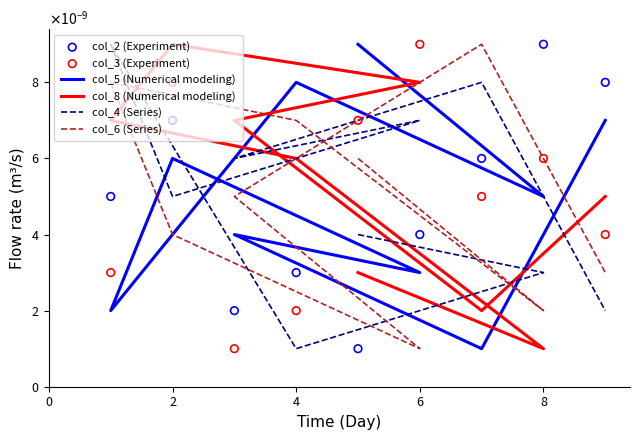

Which series has the largest Y range (max minus min)?

col_5 (Numerical modeling)